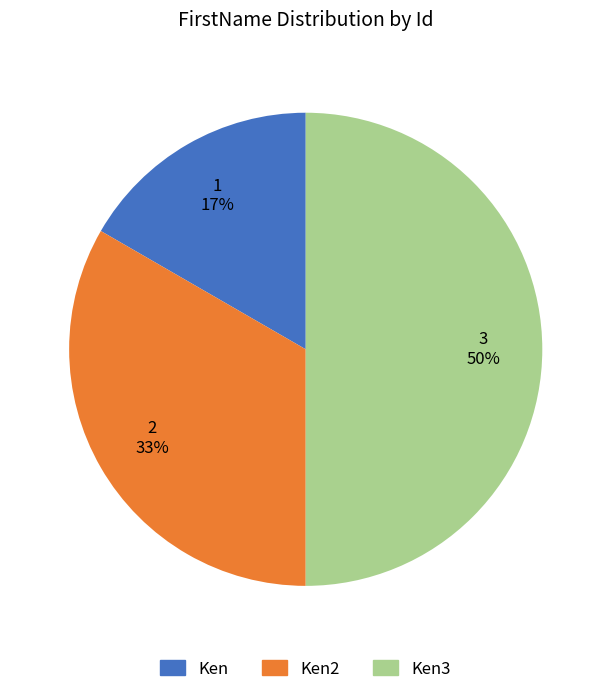

To the nearest percent, what is the average slice percentage?

33%